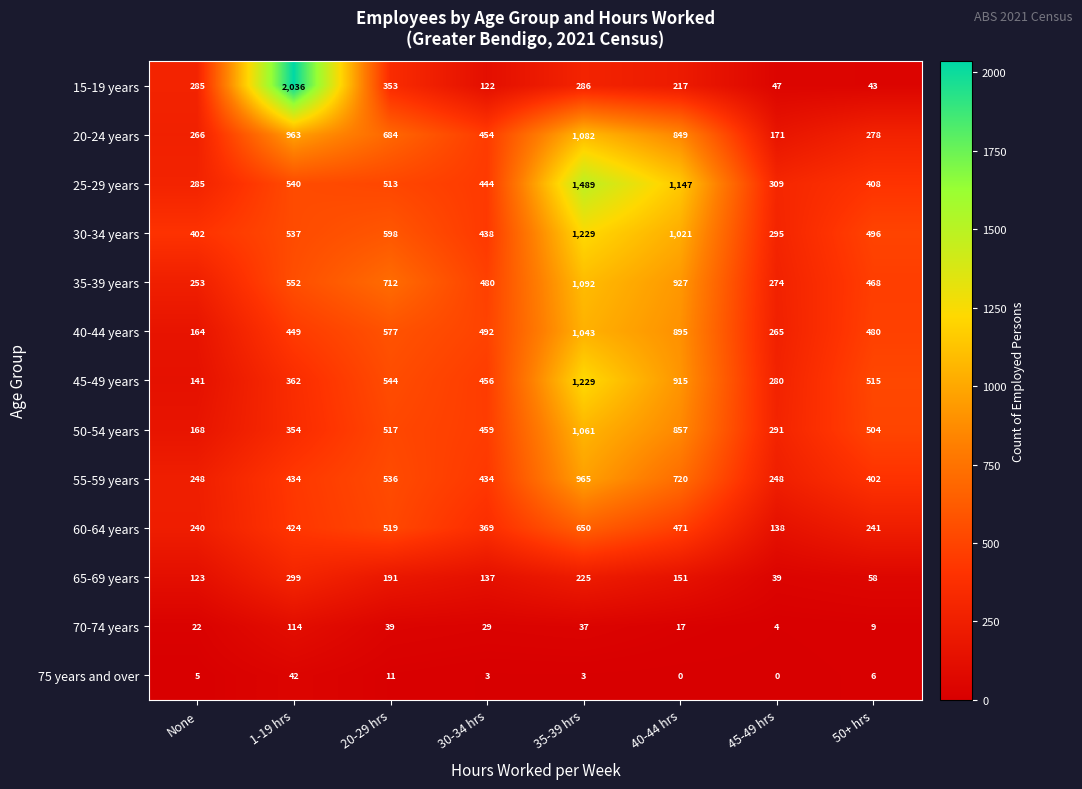

What is the spread (max minus min) of values at None?

397